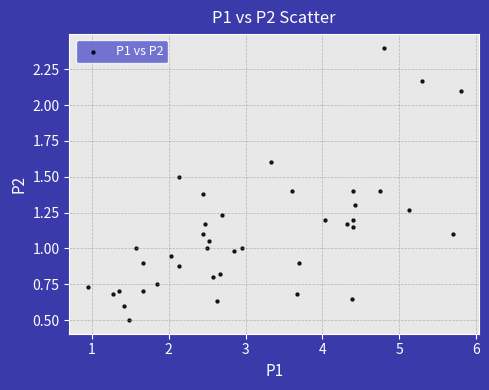

What is the range of X values (max minus min)?

4.8